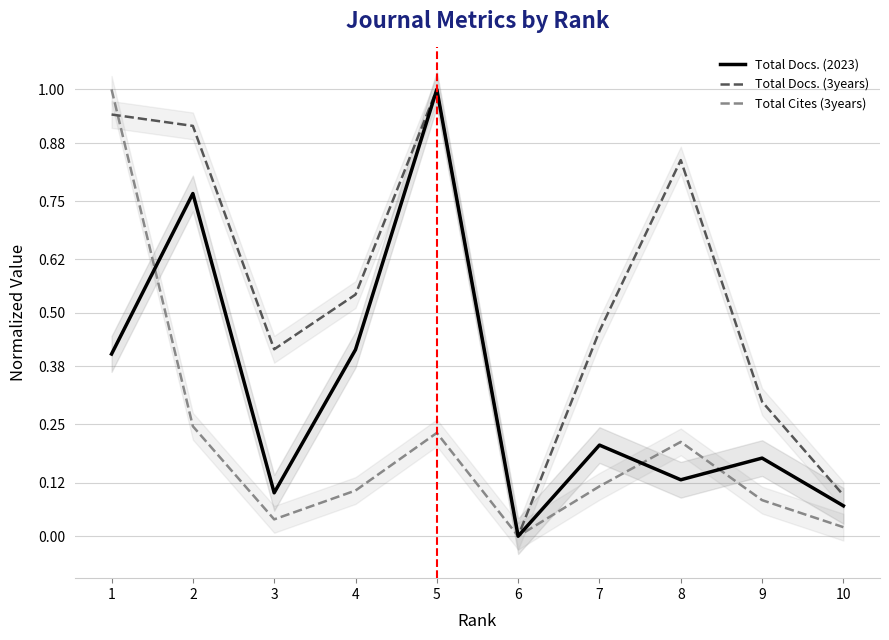

Where is Total Docs. (3years) nearest to the value 0?

6